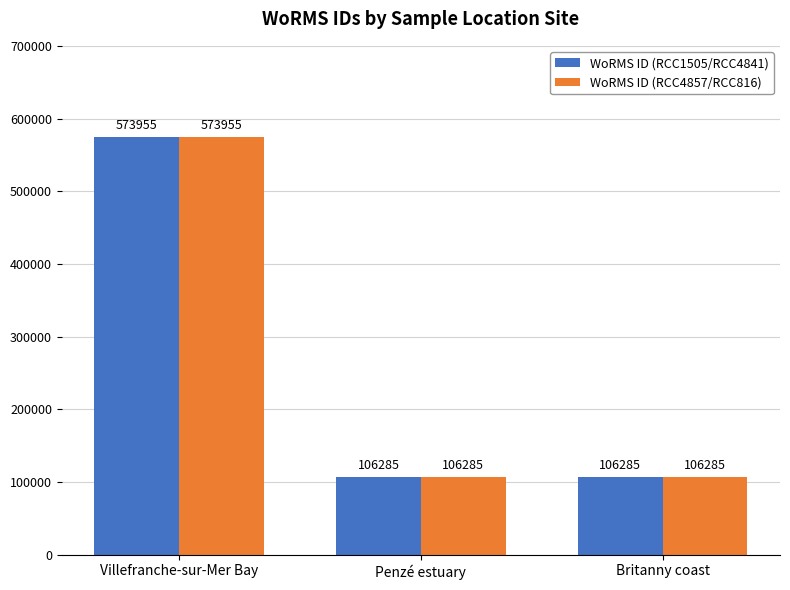

Reading right to left, transcribe all the data shown in this chart.

WoRMS ID (RCC1505/RCC4841): Britanny coast=106285	Penzé estuary=106285	Villefranche-sur-Mer Bay=573955
WoRMS ID (RCC4857/RCC816): Britanny coast=106285	Penzé estuary=106285	Villefranche-sur-Mer Bay=573955